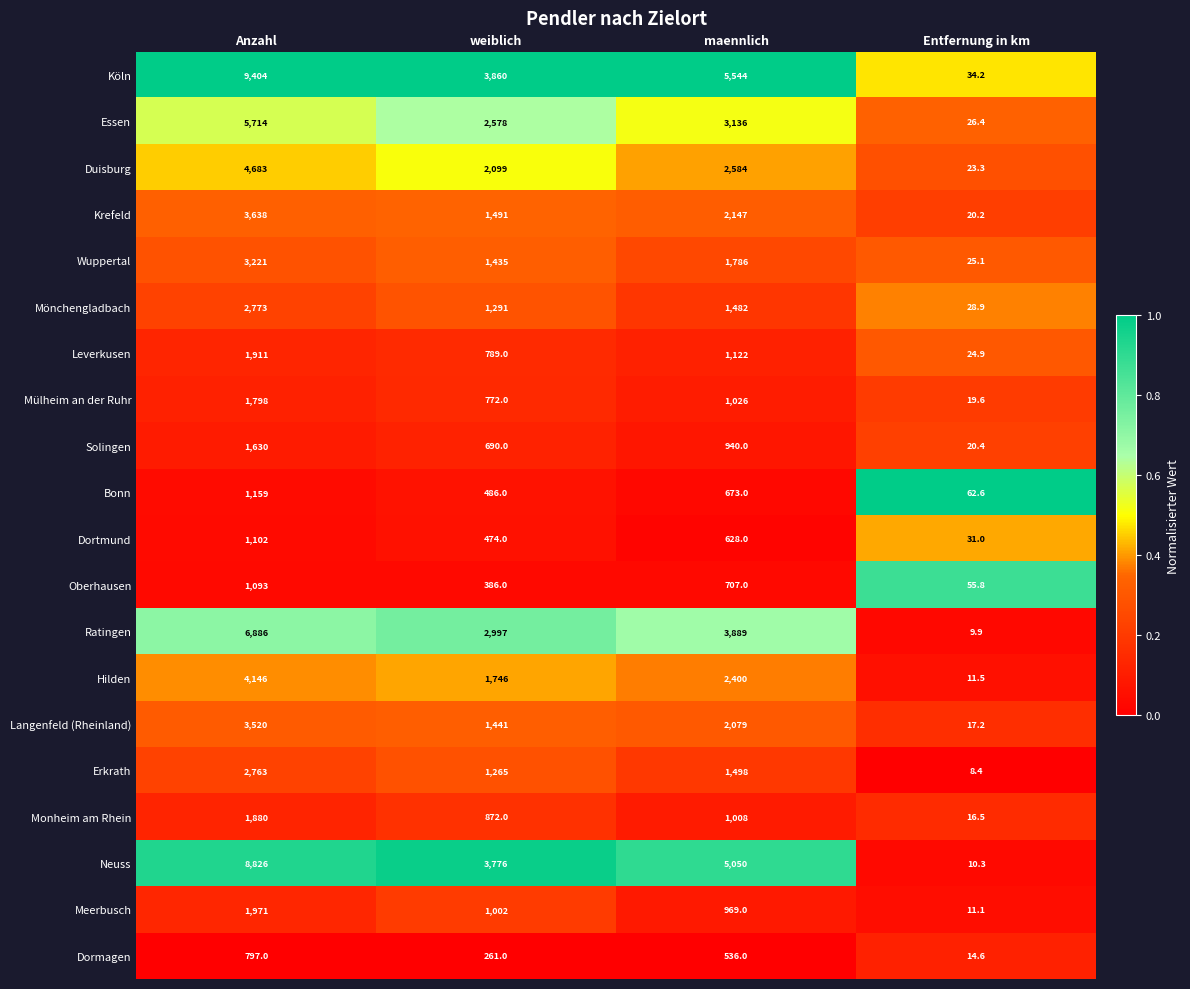

At which label does Oberhausen first exceed 707?

Anzahl